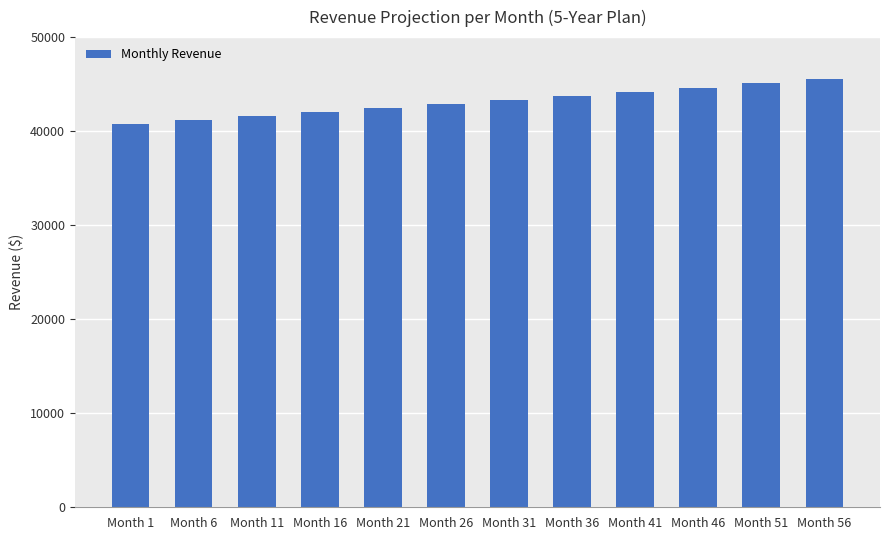

What is the value of the 8th bar from the left?

43756.8